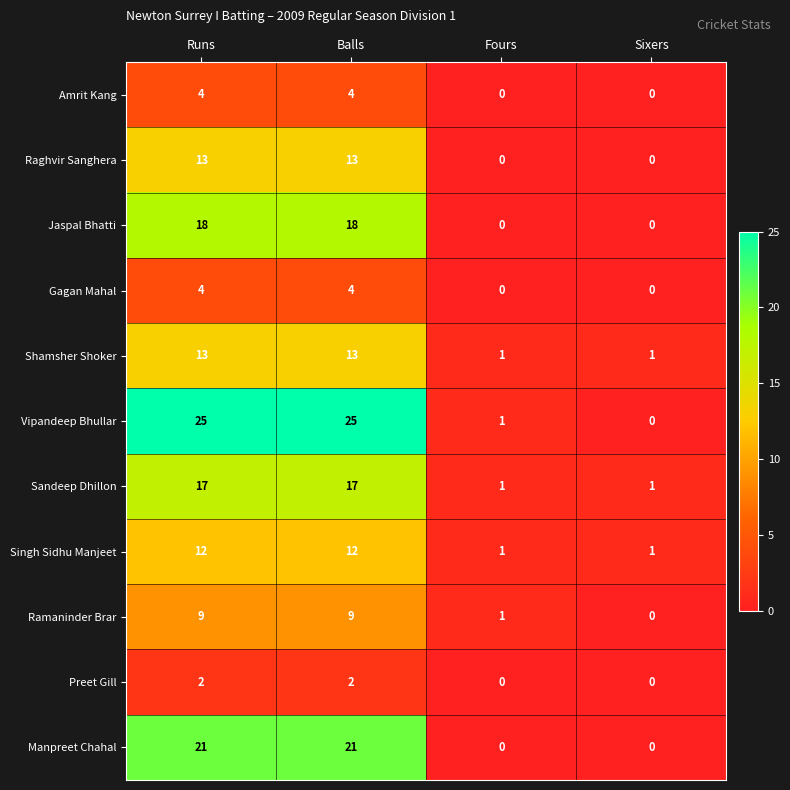

At how many categories does at least one series exceed 14?

2